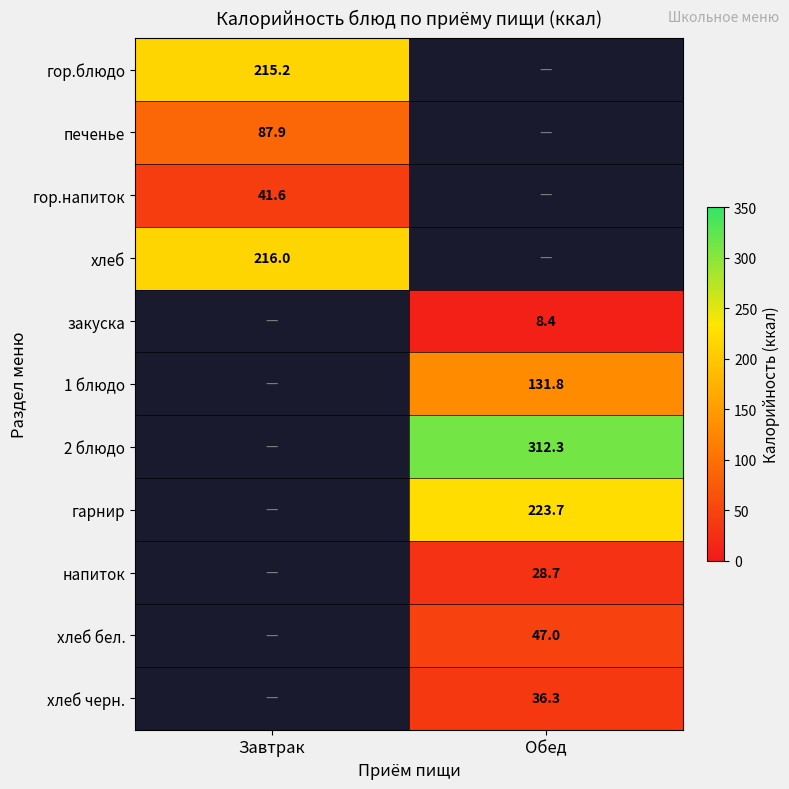

What is the maximum value shown in the chart?

312.3